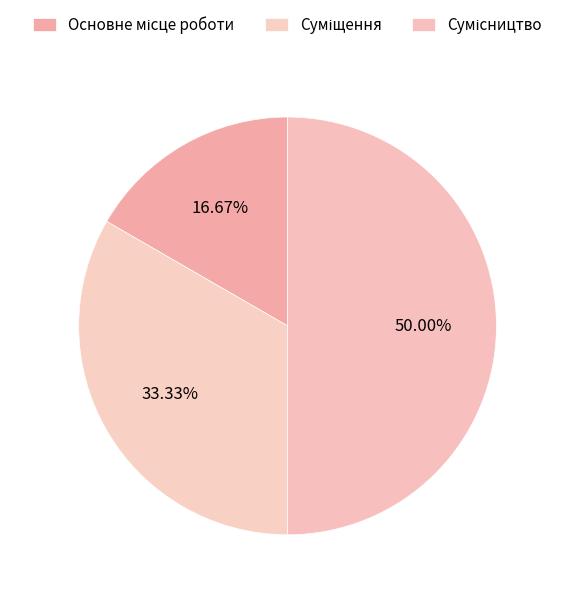

Count the number of slices in the pie.

3